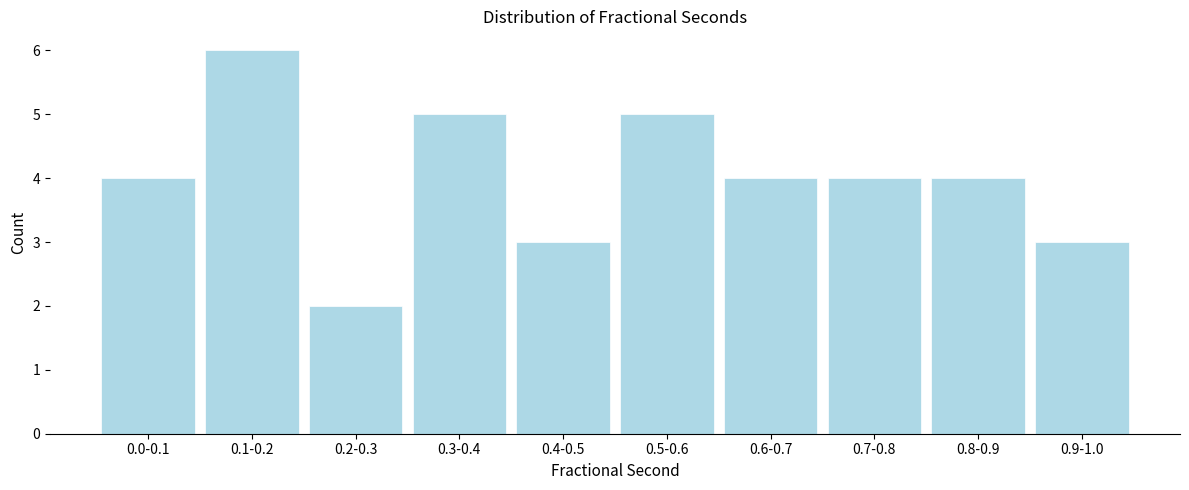

Reading right to left, list all the values displayed in this chart.

3	4	4	4	5	3	5	2	6	4